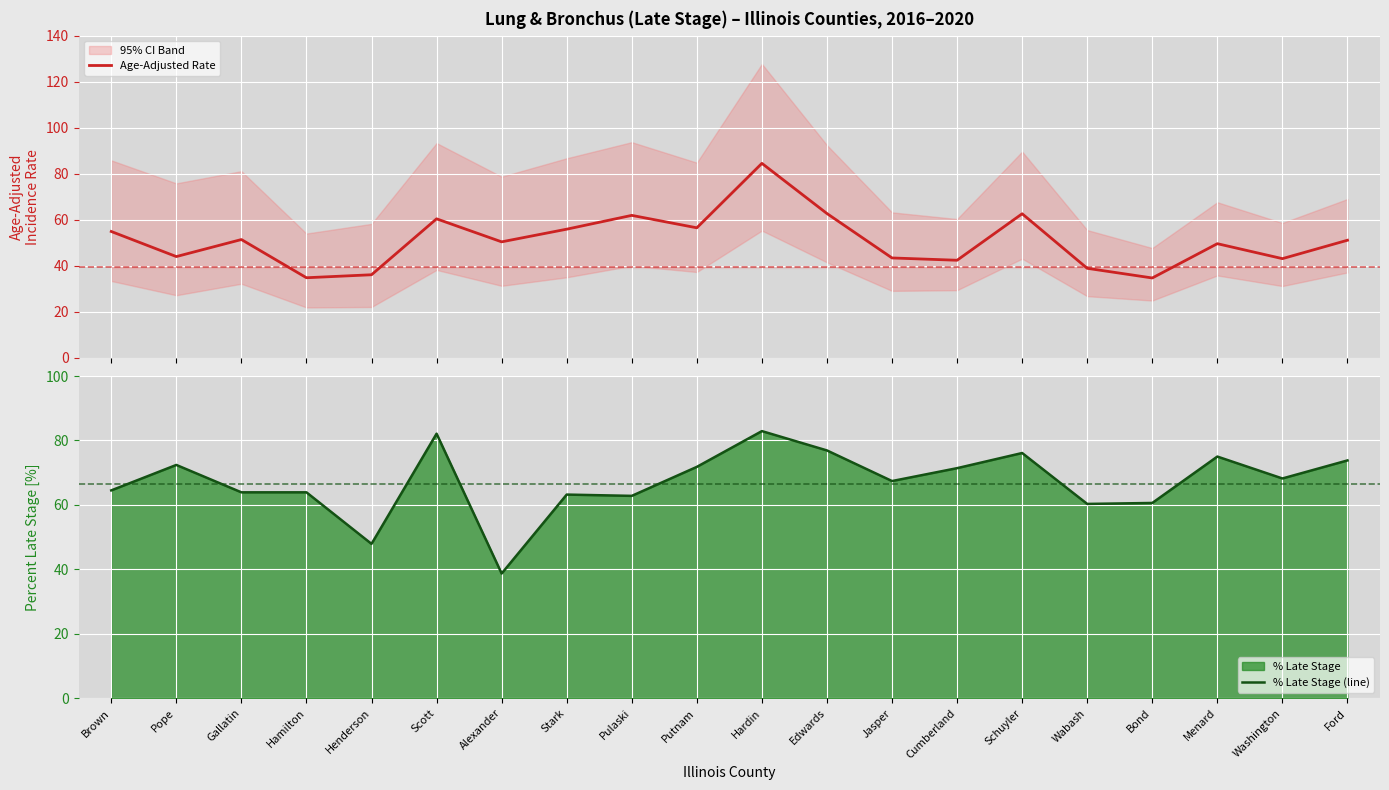

Which series has the widest spread of values?

Age-Adjusted Rate